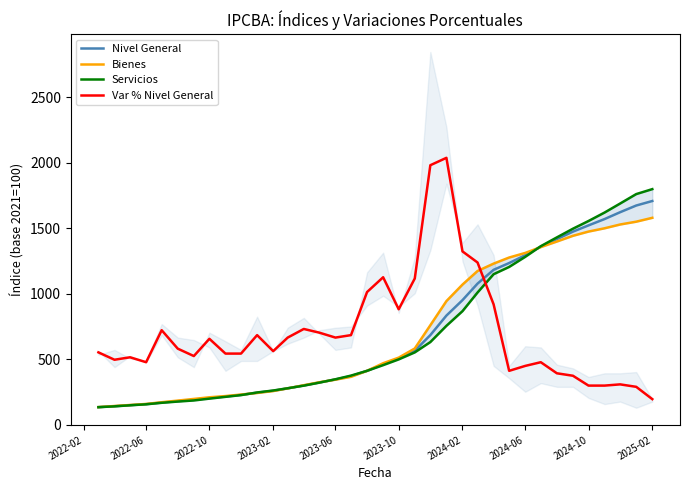

How many times do Var % Nivel General and Nivel General cross each other?

1